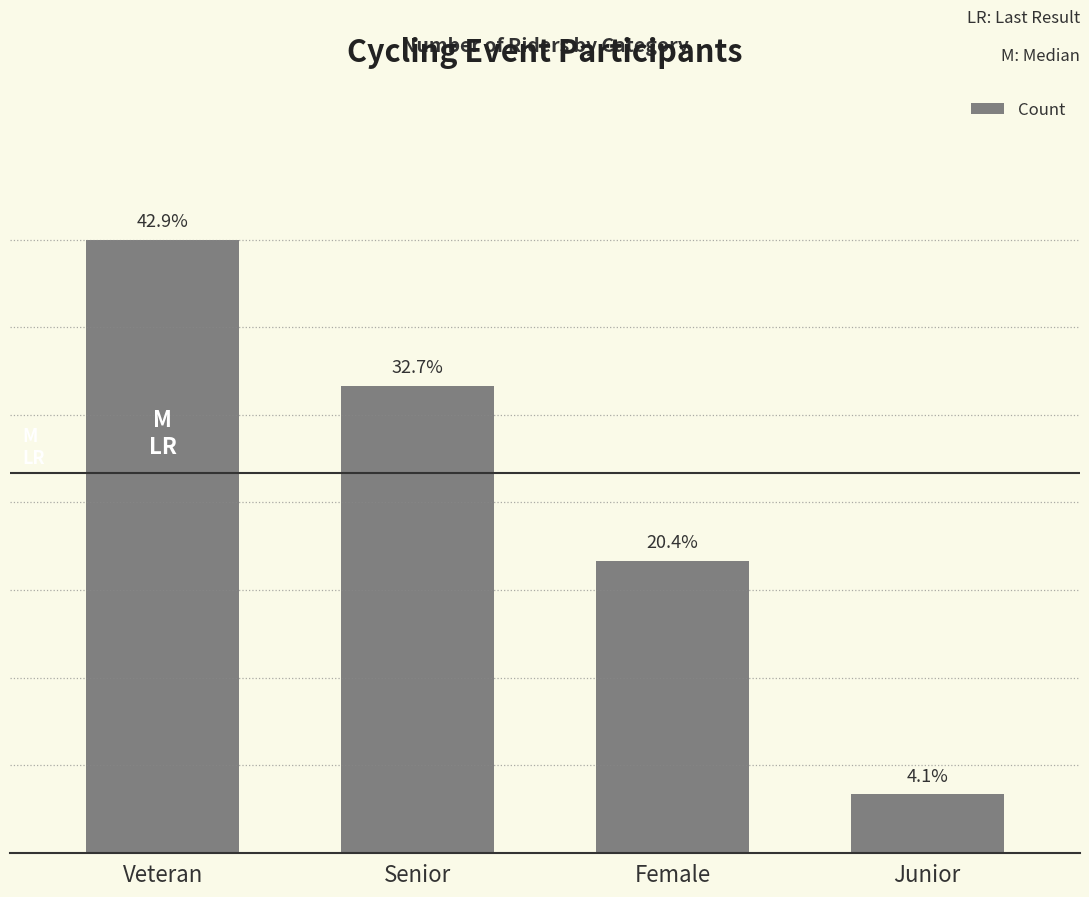

Are the bars horizontal?

No